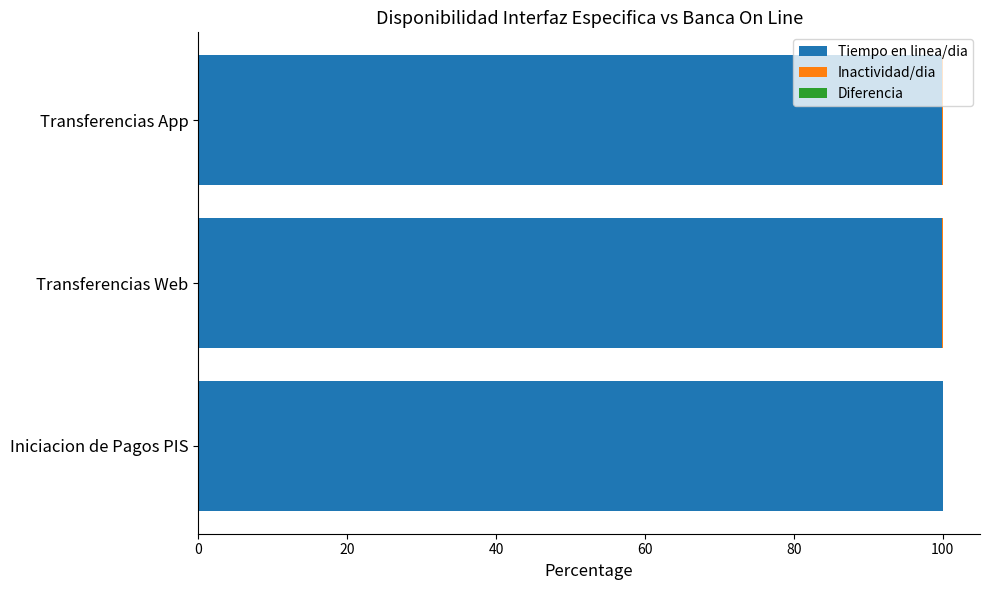

The value of Tiempo en linea/dia at Transferencias Web is 99.9. True or false?

True